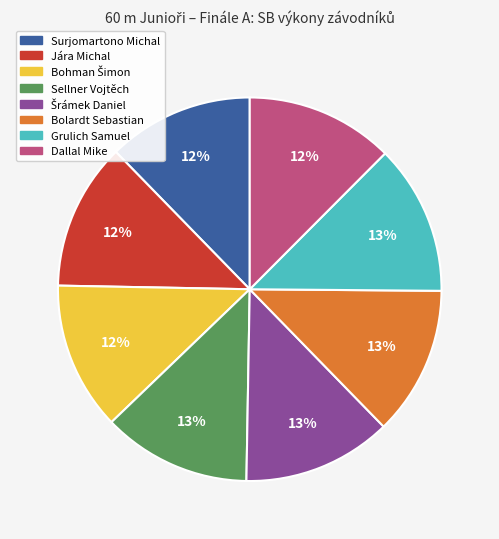

Approximately how many times larger is the value at Dallal Mike compared to Jára Michal?

1.0